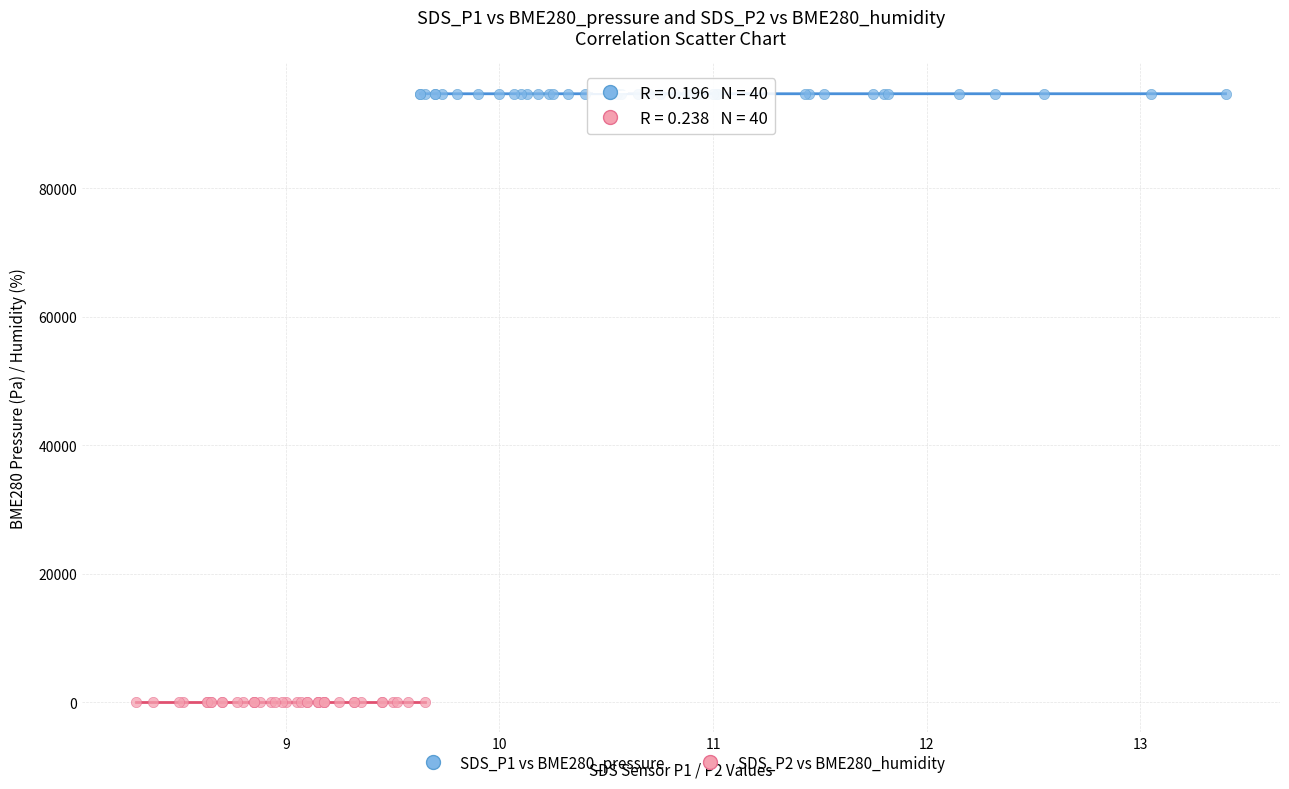

What are all the series names shown in the legend?

SDS_P1 vs BME280_pressure, SDS_P2 vs BME280_humidity